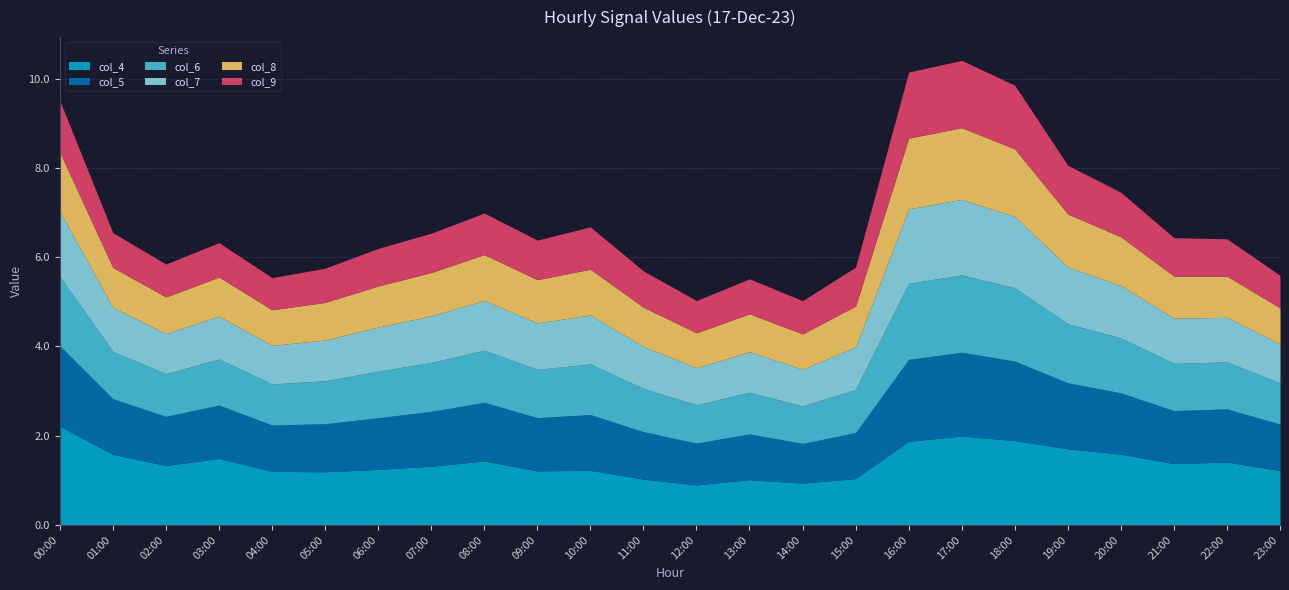

True or false: col_8 and col_6 cross at least once.

False